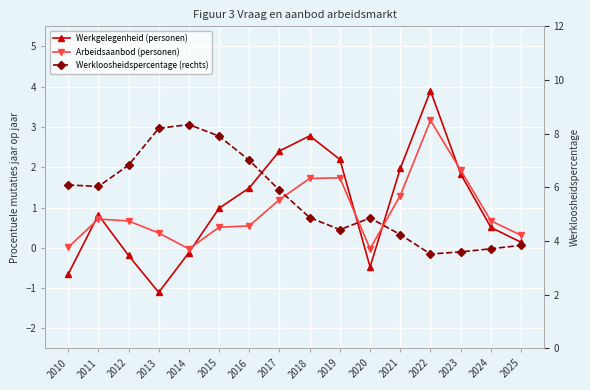

True or false: Werkgelegenheid (personen) has more than 1 points higher than both neighbors.

True